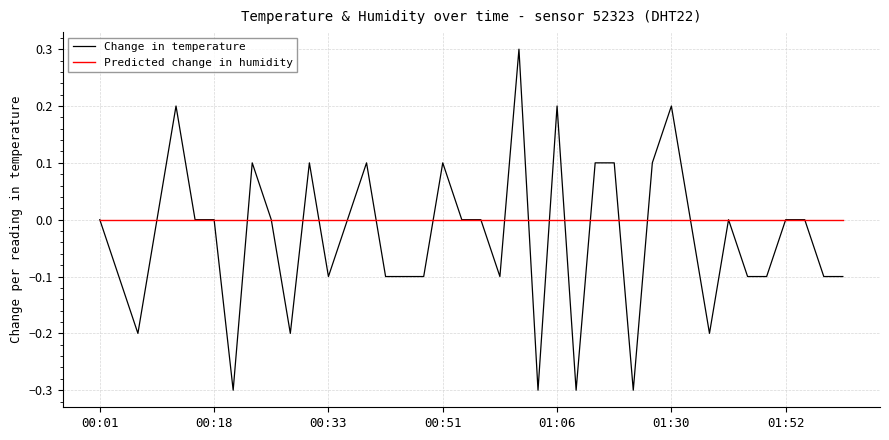

Is this an area chart (filled region under the line)?

No